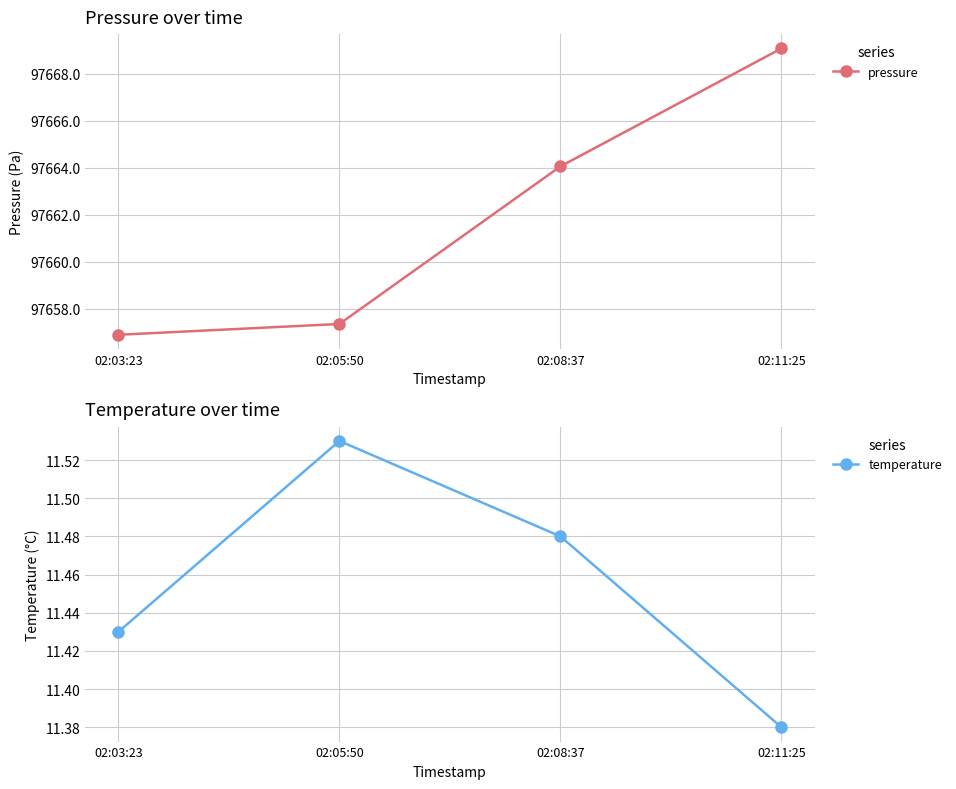

At how many categories does at least one series exceed 35982?

4